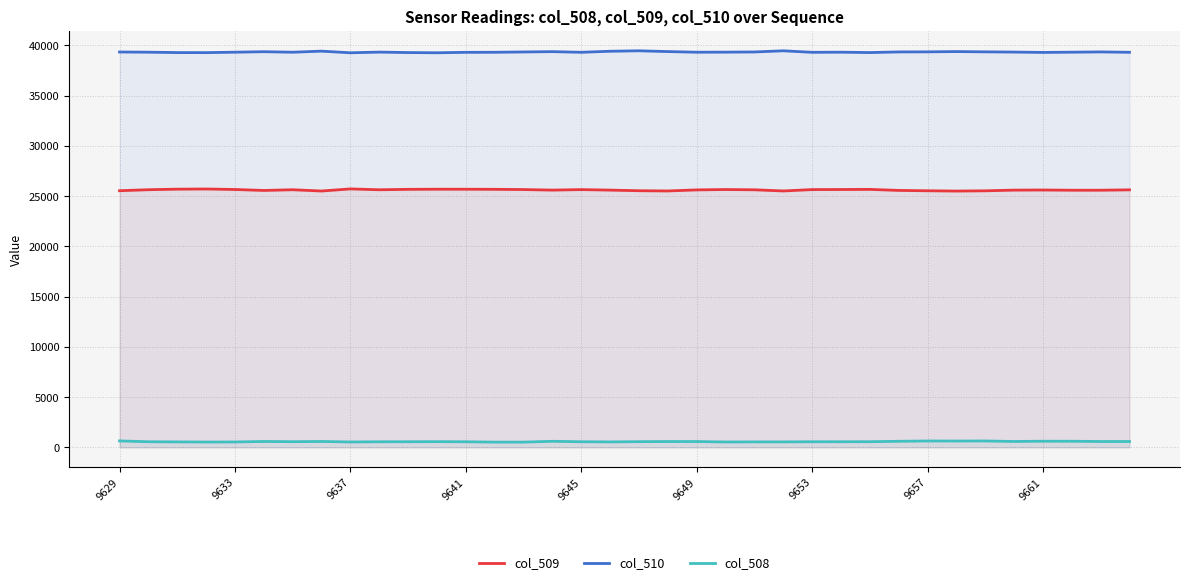

List the series in order of their peak value, highest first.

col_510, col_509, col_508